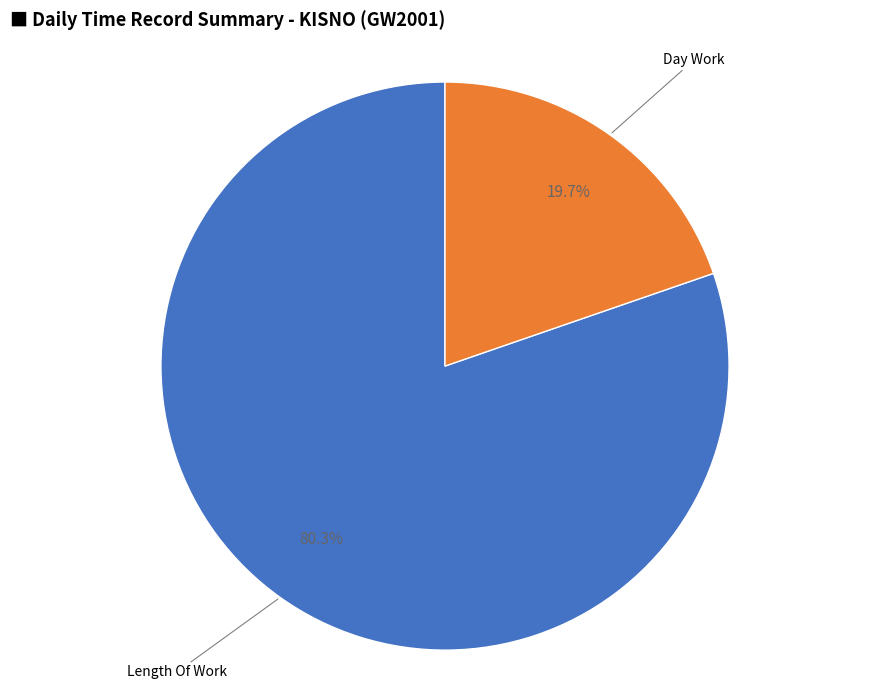

To the nearest percent, what is the difference between the largest and smallest slice percentages?

61%